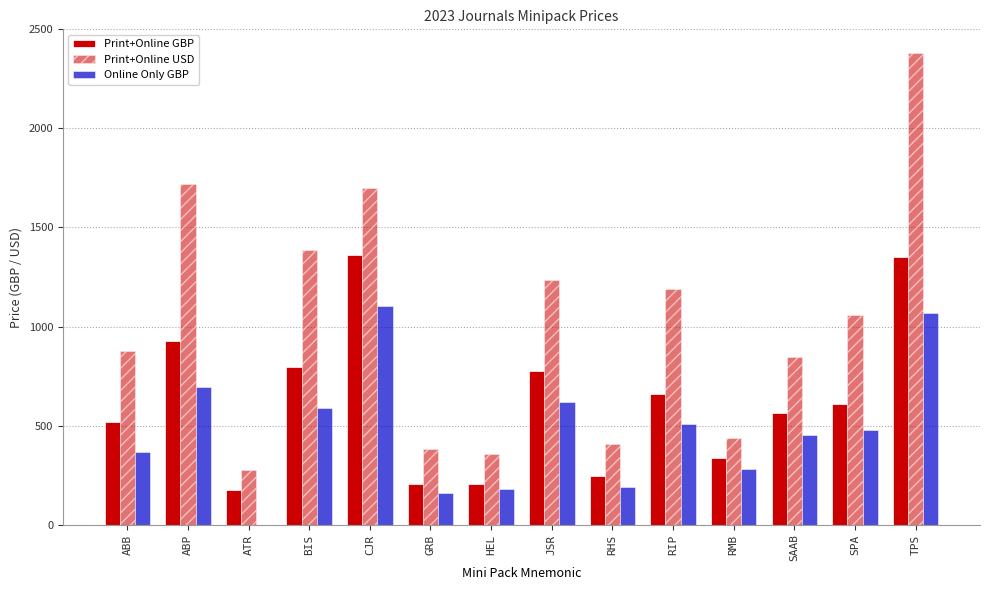

What position from the left is RHS?

9